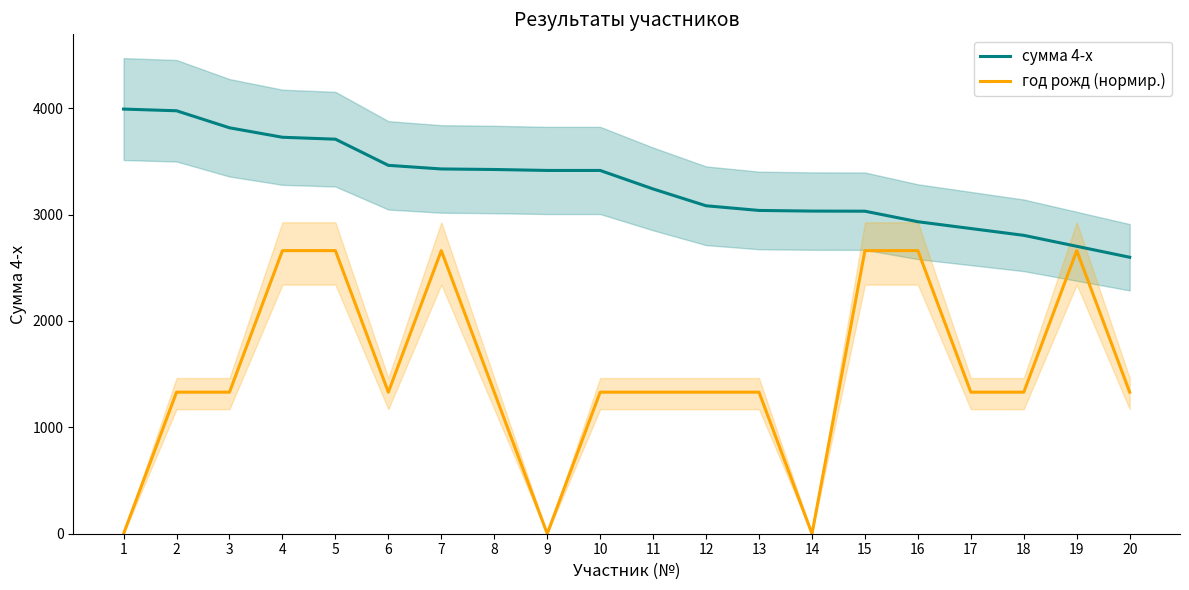

Rank the series at 16 from highest to lowest value.

сумма 4-х, год рожд (нормир.)